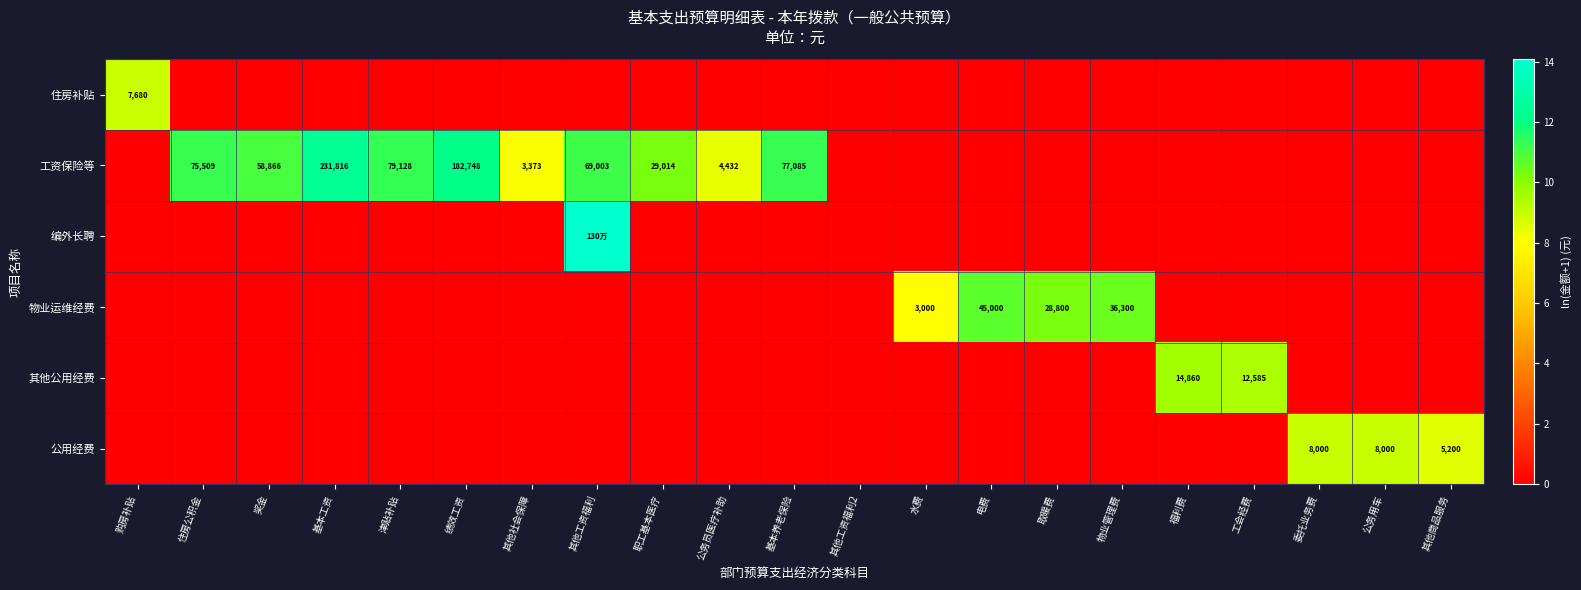

Is the value of 公用经费 at 公务用车 greater than the value of 工资保险等 at 其他社会保障?

Yes